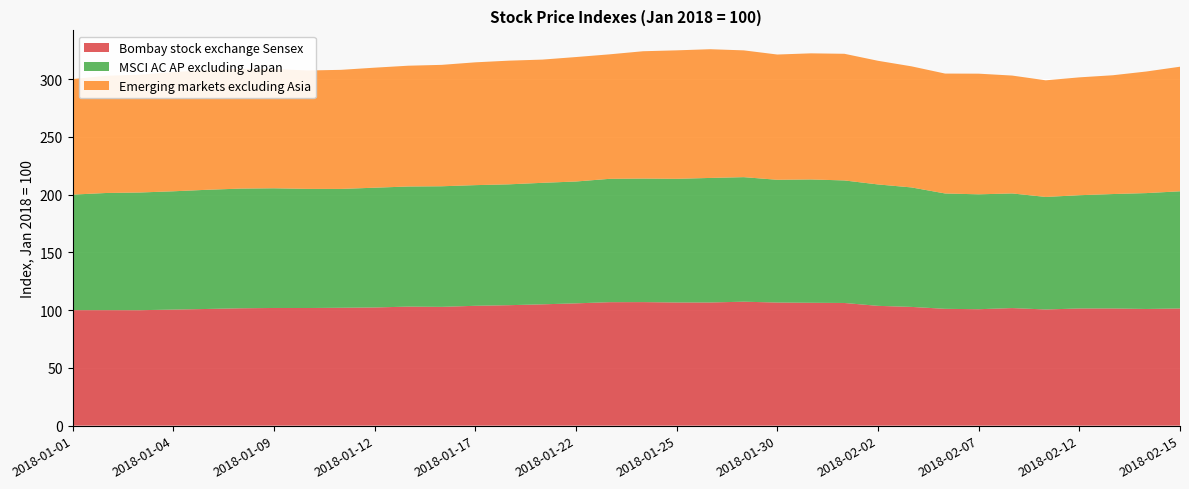

Reading left to right, transcribe all the data shown in this chart.

Bombay stock exchange Sensex: 100.0	100.0	99.9	100.5	101.0	101.6	101.9	101.8	102.0	102.3	103.0	102.8	103.8	104.3	105.0	105.9	106.9	106.9	106.6	106.6	107.3	106.6	106.4	106.2	103.7	102.8	101.1	100.8	101.8	100.6	101.4	101.4	101.0	101.4
MSCI AC AP excluding Japan: 100.0	101.4	101.9	102.4	103.2	103.6	103.6	103.1	102.9	103.7	104.0	104.4	104.5	104.6	105.2	105.5	106.8	106.9	107.1	107.8	107.8	106.3	106.8	106.1	105.1	103.4	99.9	99.5	99.2	97.4	98.0	99.1	100.3	101.4
Emerging markets excluding Asia: 100.0	101.5	102.0	103.2	103.5	103.6	103.3	102.5	103.1	103.9	104.6	105.1	106.3	107.1	106.7	107.7	107.8	110.2	111.2	111.4	109.8	108.4	109.2	109.6	107.1	104.8	103.8	104.4	102.0	101.0	102.0	102.8	105.3	107.9